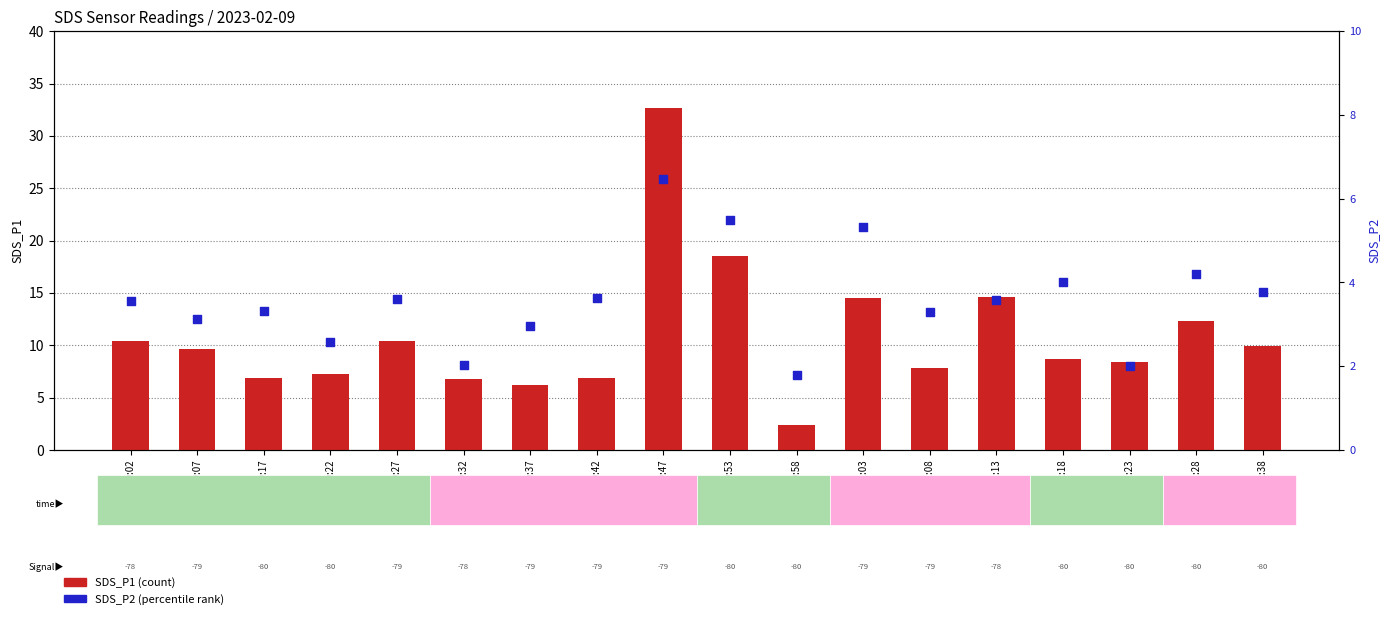

Which series reaches the maximum Y coordinate?

SDS_P1